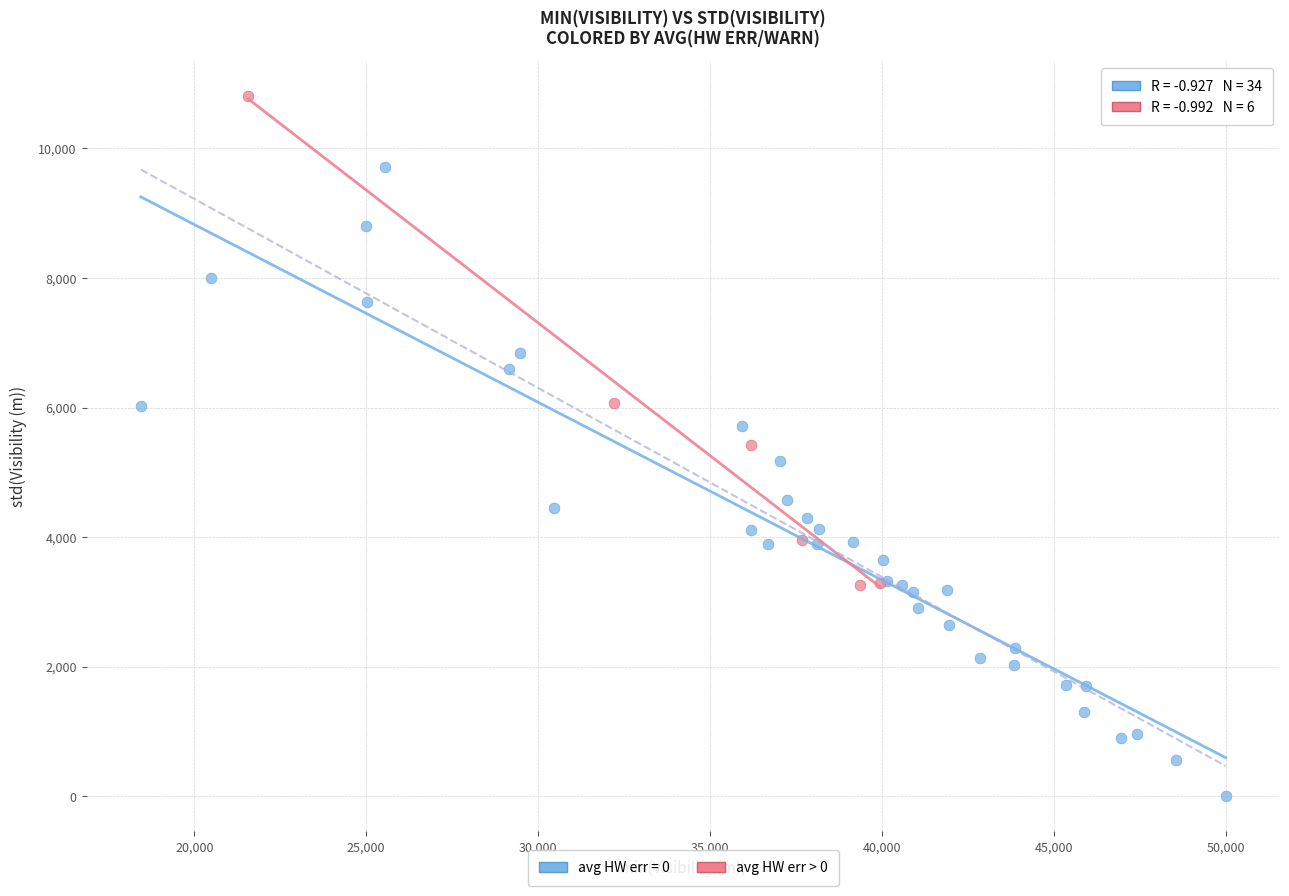

Which series contains the lowest Y value?

avg HW err = 0